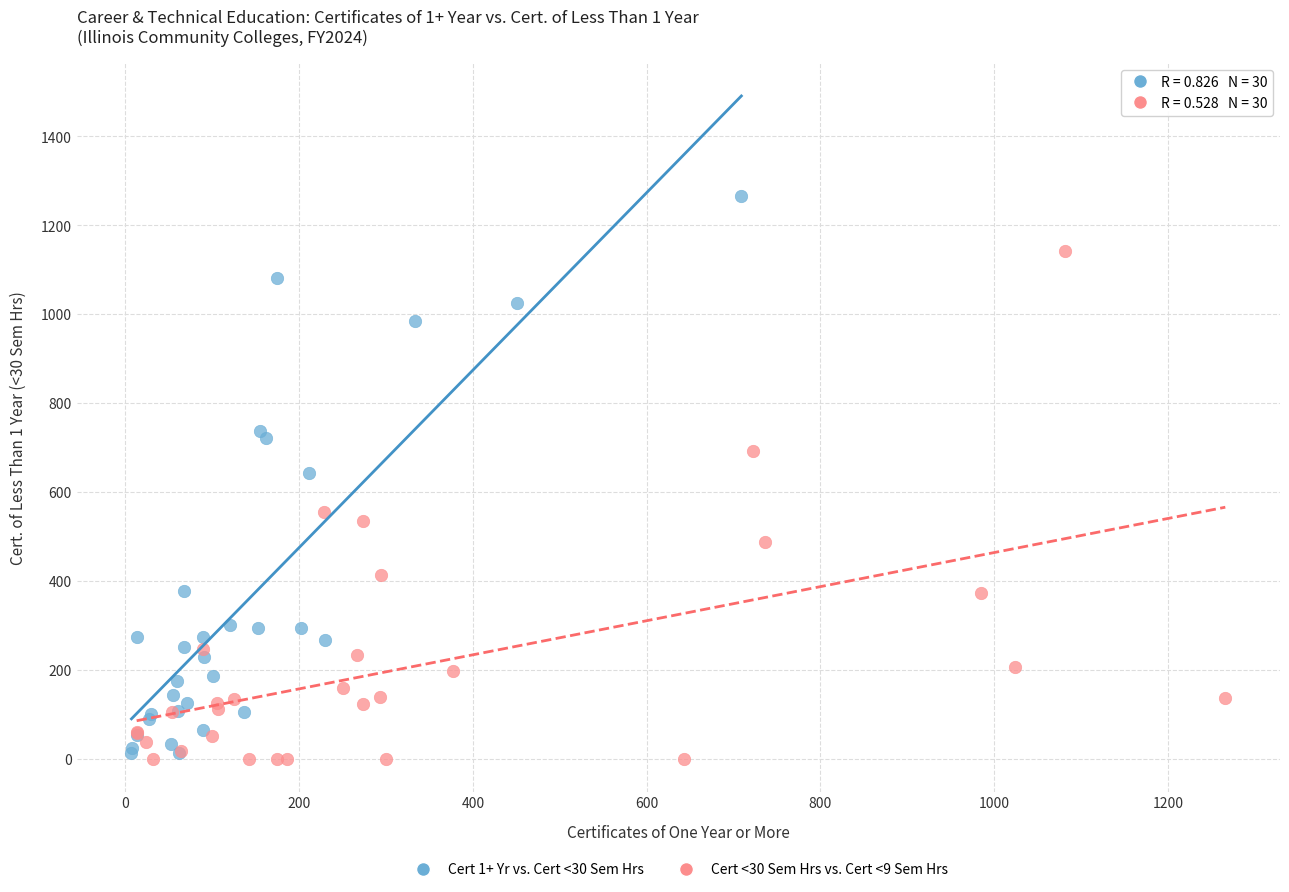

What are all the series names shown in the legend?

Cert 1+ Yr vs. Cert <30 Sem Hrs, Cert <30 Sem Hrs vs. Cert <9 Sem Hrs